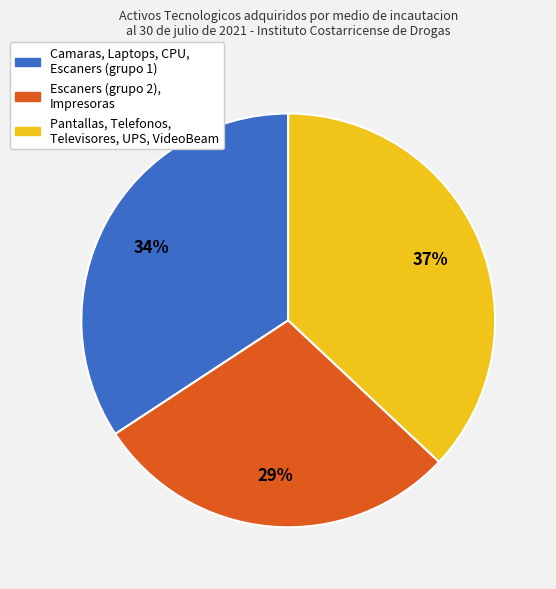

To the nearest percent, what is the average slice percentage?

33%